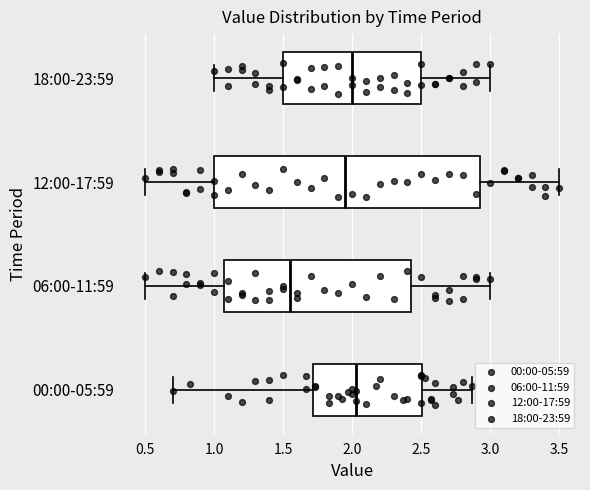

Reading bottom to top, transcribe this box plot: for each box, give where its median line is, the range the box spans, and where its two whiskers end, as read against the x-axis. The values are not printed on the chart, so give them approximately, as read against the axis.

00:00-05:59: median 2.05, box 1.70 to 2.50, whiskers 0.70 to 2.85
06:00-11:59: median 1.55, box 1.10 to 2.45, whiskers 0.50 to 3.00
12:00-17:59: median 1.95, box 1.00 to 2.95, whiskers 0.50 to 3.50
18:00-23:59: median 2.00, box 1.50 to 2.50, whiskers 1.00 to 3.00